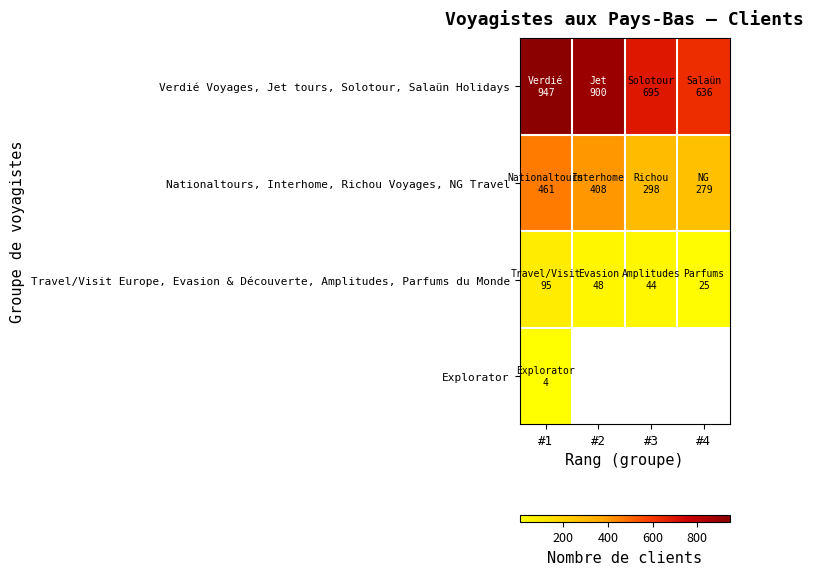

What is the difference between the highest and lowest values at #1?

943.0